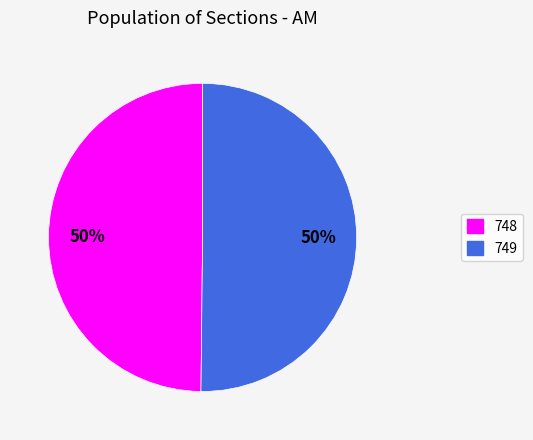

Combined, do 749 and 748 account for over 50%?

Yes